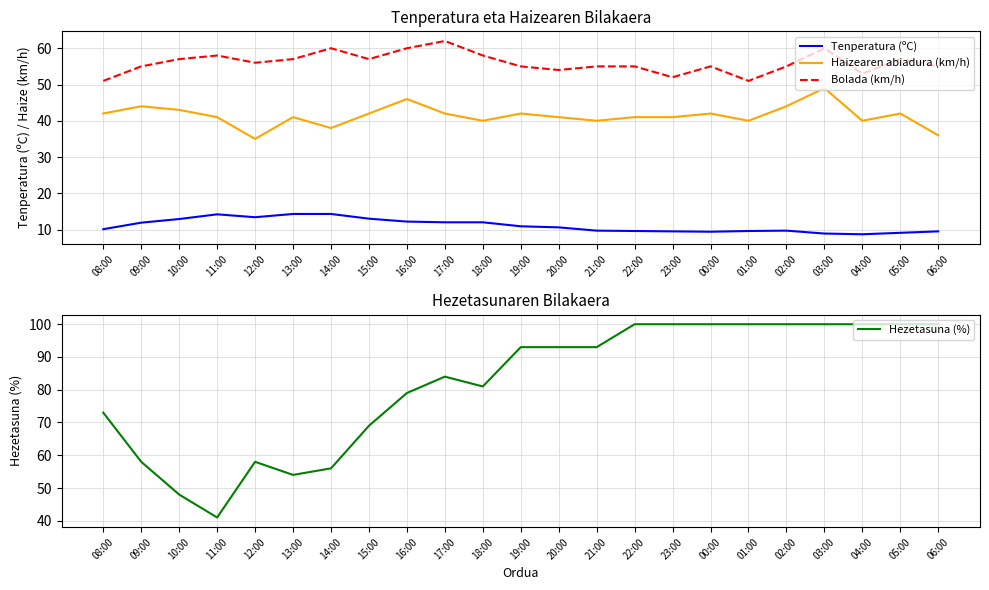

Reading left to right, extract all data points from this chart.

Tenperatura (ºC): 10.1	11.9	12.9	14.2	13.4	14.3	14.3	13.0	12.2	12.0	12.0	10.9	10.6	9.7	9.6	9.5	9.4	9.6	9.7	8.9	8.7	9.1	9.5
Haizearen abiadura (km/h): 42.0	44.0	43.0	41.0	35.0	41.0	38.0	42.0	46.0	42.0	40.0	42.0	41.0	40.0	41.0	41.0	42.0	40.0	44.0	49.0	40.0	42.0	36.0
Bolada (km/h): 51.0	55.0	57.0	58.0	56.0	57.0	60.0	57.0	60.0	62.0	58.0	55.0	54.0	55.0	55.0	52.0	55.0	51.0	55.0	60.0	53.0	57.0	55.0
Hezetasuna (%): 73.0	58.0	48.0	41.0	58.0	54.0	56.0	69.0	79.0	84.0	81.0	93.0	93.0	93.0	100.0	100.0	100.0	100.0	100.0	100.0	100.0	100.0	100.0